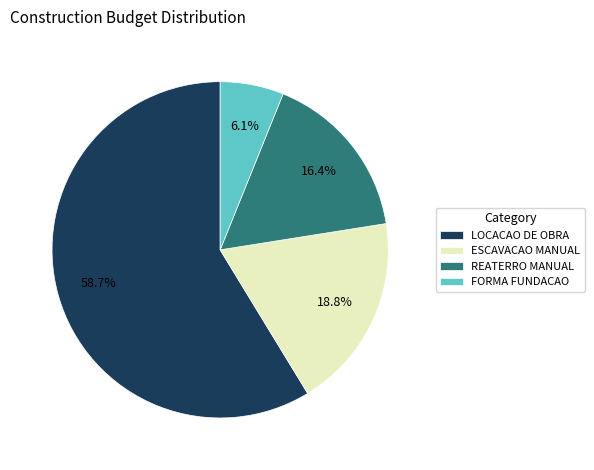

Which slice represents more than half of the pie?

LOCACAO DE OBRA